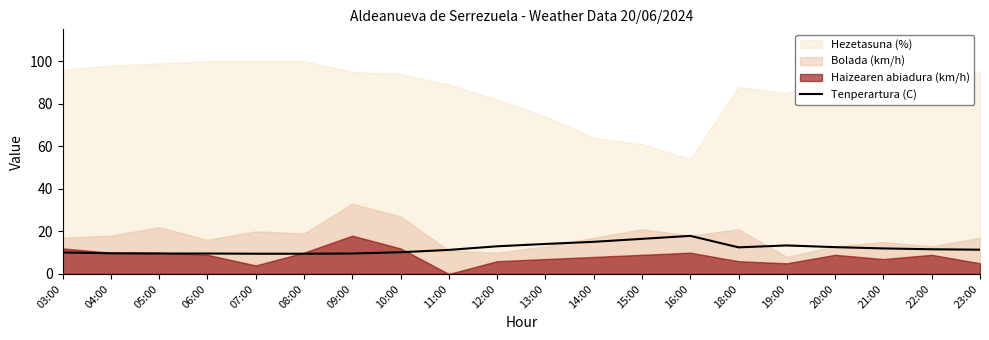

Is it true that the value at 22:00 is 11.6?

True